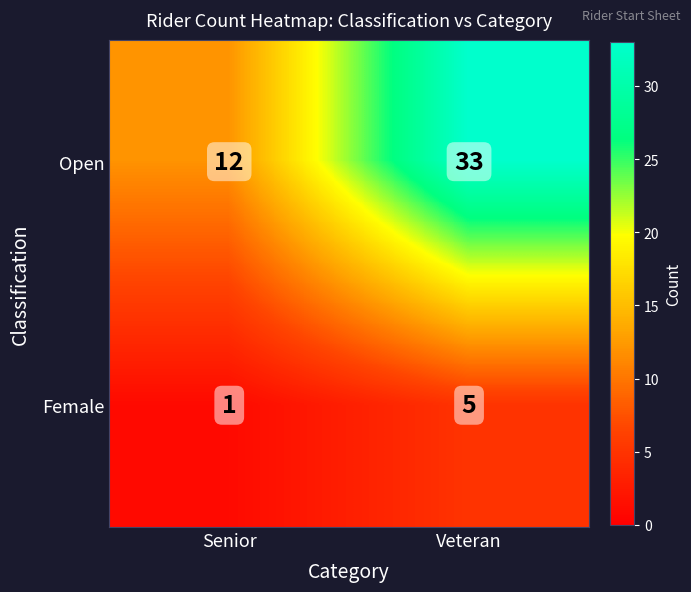

What is the difference between the maximum and minimum values in the Open series?

21